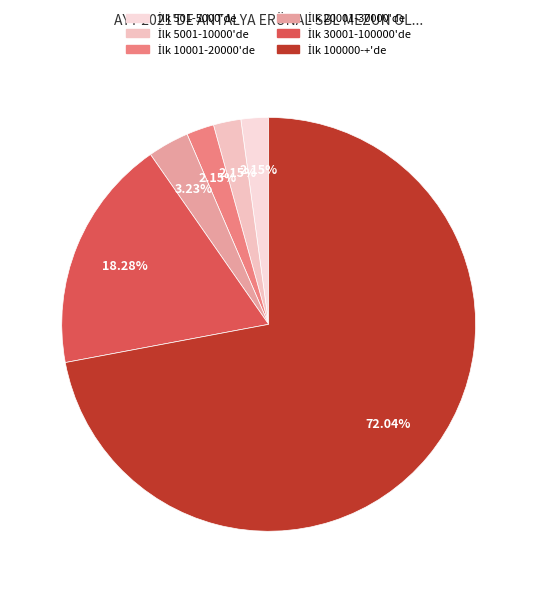

Count the number of slices in the pie.

6